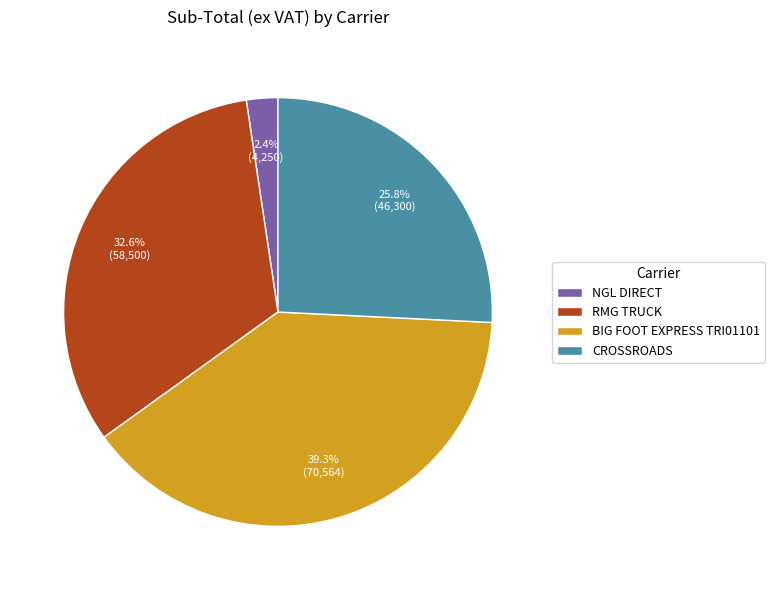

To the nearest percent, what is the average slice percentage?

25%